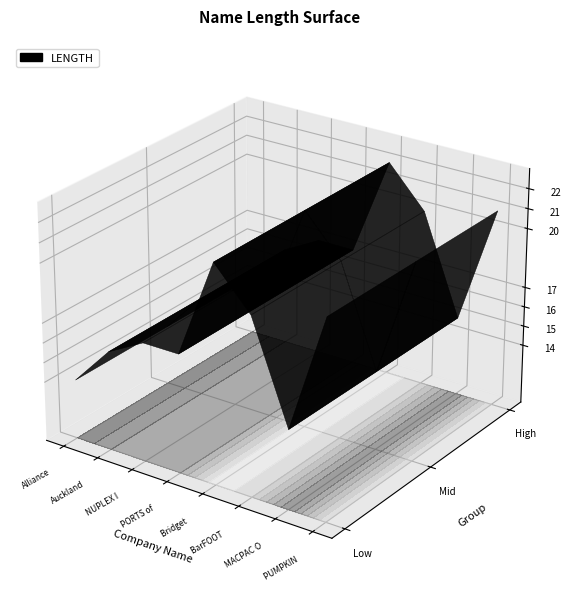

Is it true that the value at PUMPKIN PATCH limited is 21?

True